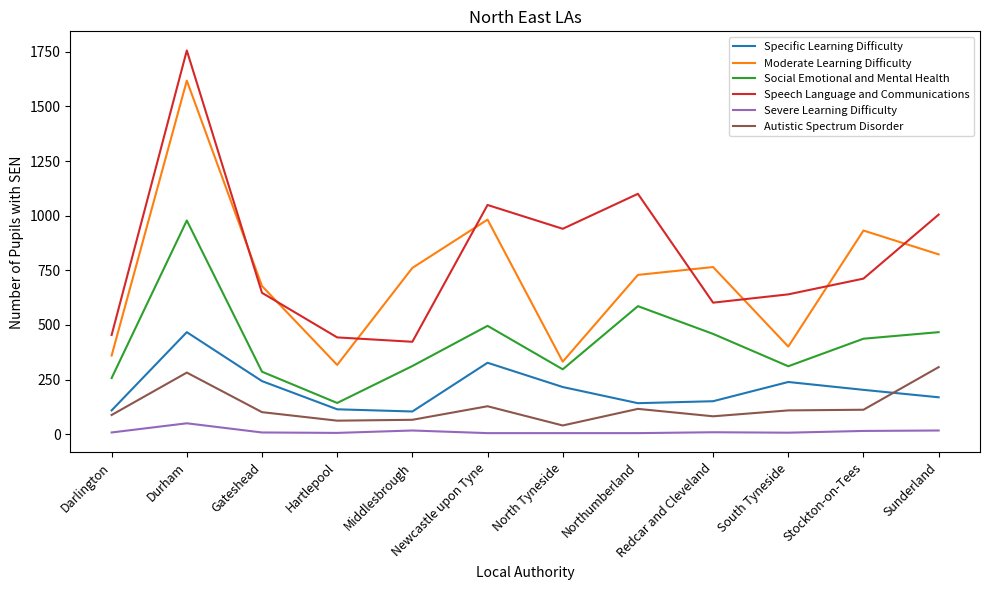

What is the approximate value of Autistic Spectrum Disorder at Newcastle upon Tyne, to the nearest 10?

130